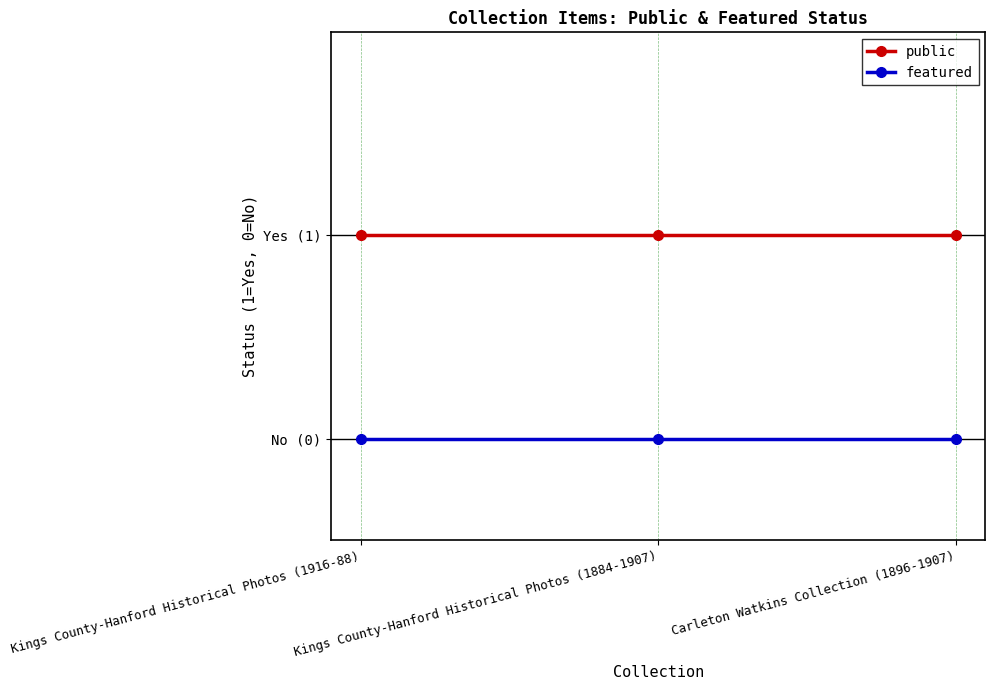

Does the chart have visible grid lines?

Yes